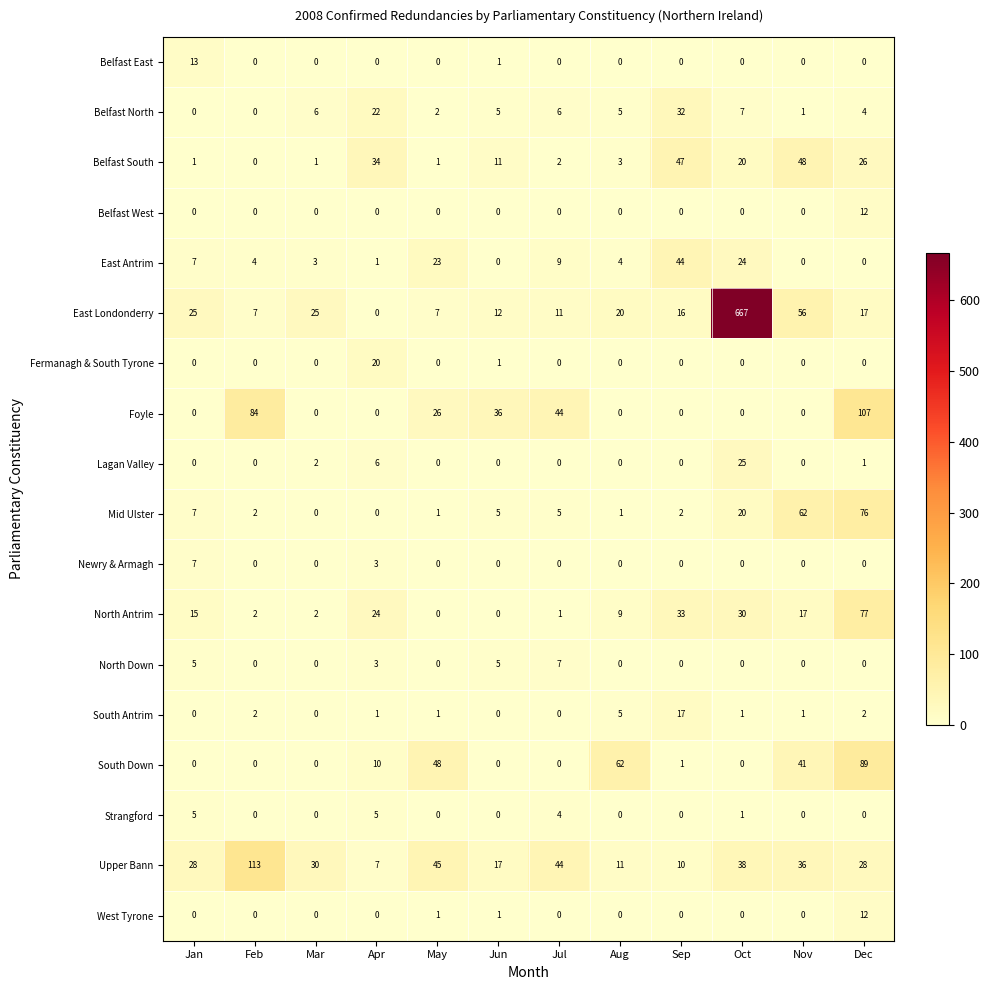

Between Jun and Sep, which series saw the biggest shift?

East Antrim